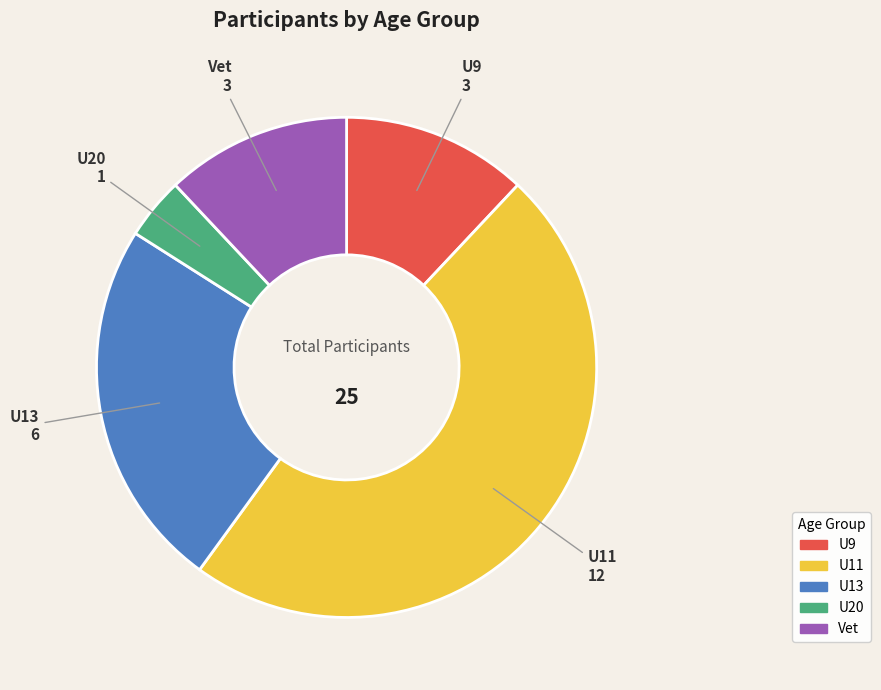

True or false: U20 accounts for 4% of the total.

True